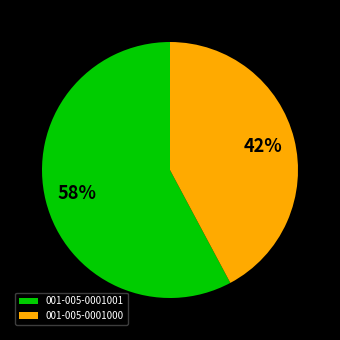

Does 001-005-0001001 account for over 50% of the chart?

Yes